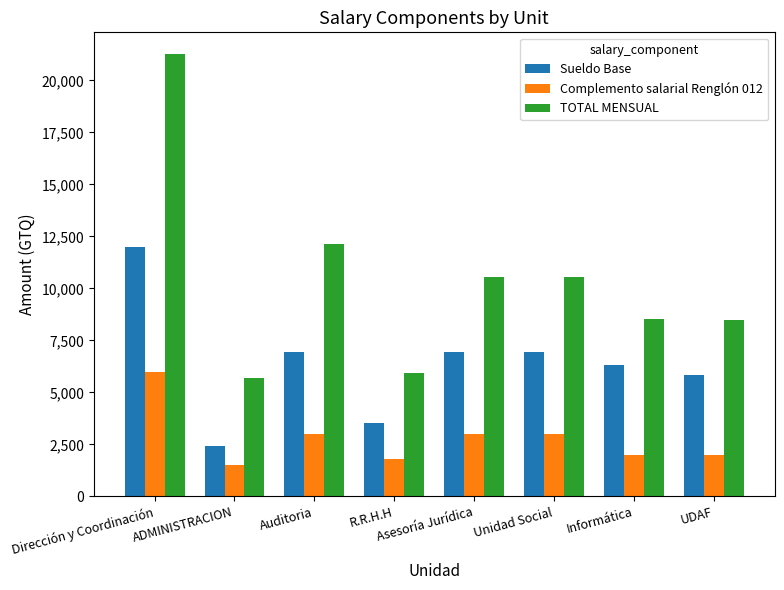

How many categories are shown in the chart?

8